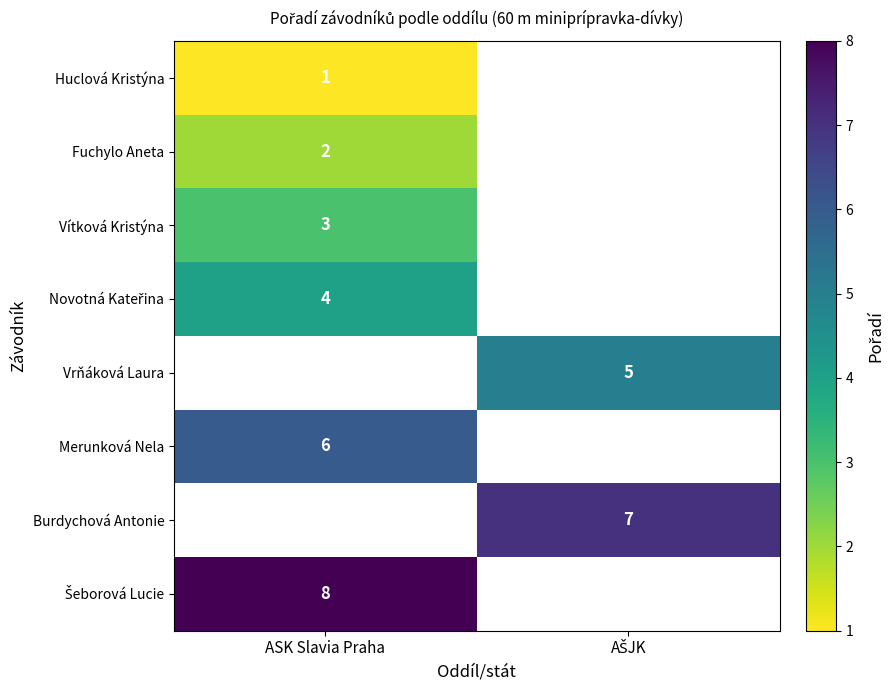

Count the number of categories in the chart.

2